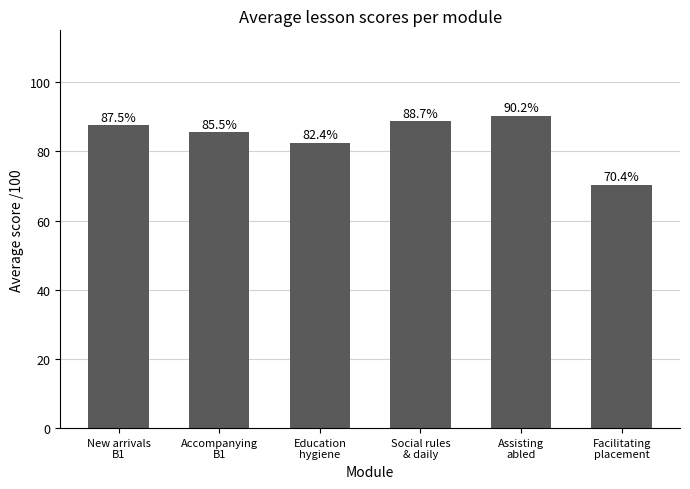

What is the value of the 4th bar from the left?

88.7